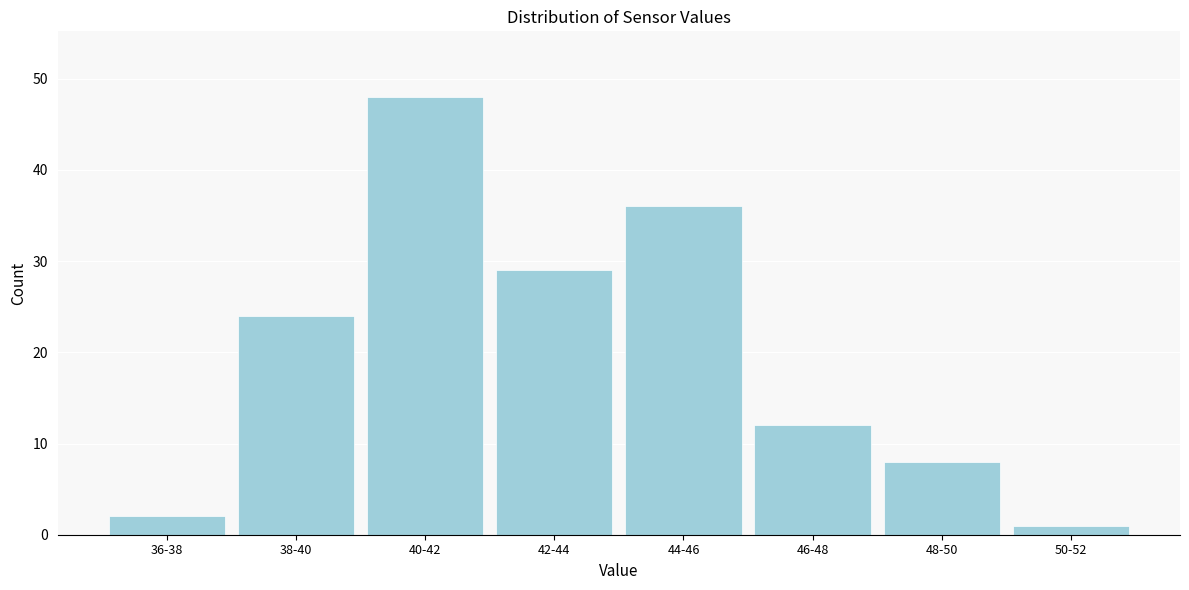

Reading left to right, extract all data points from this chart.

36-38=2	38-40=24	40-42=48	42-44=29	44-46=36	46-48=12	48-50=8	50-52=1